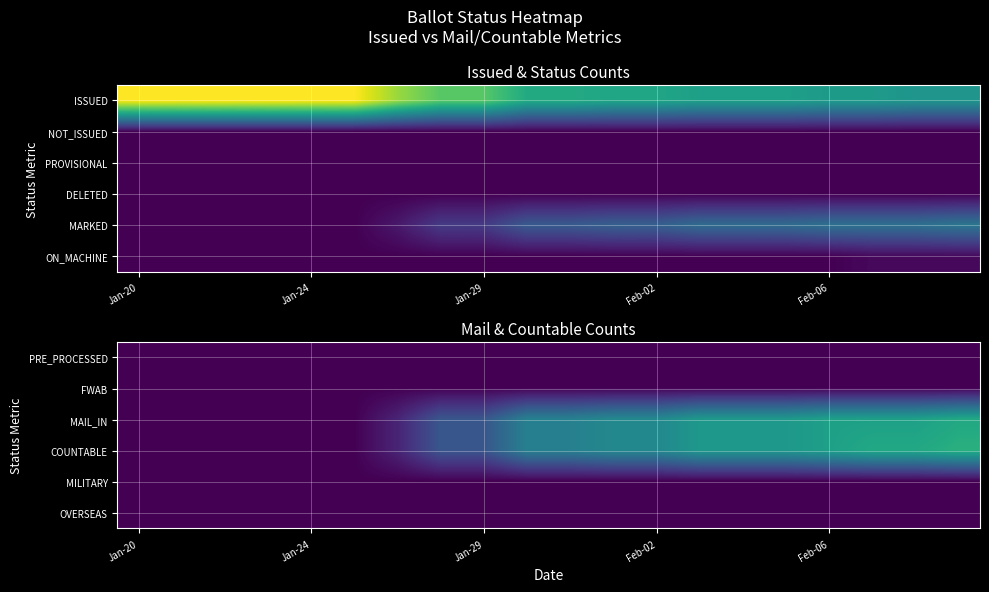

Count the number of categories in the chart.

20